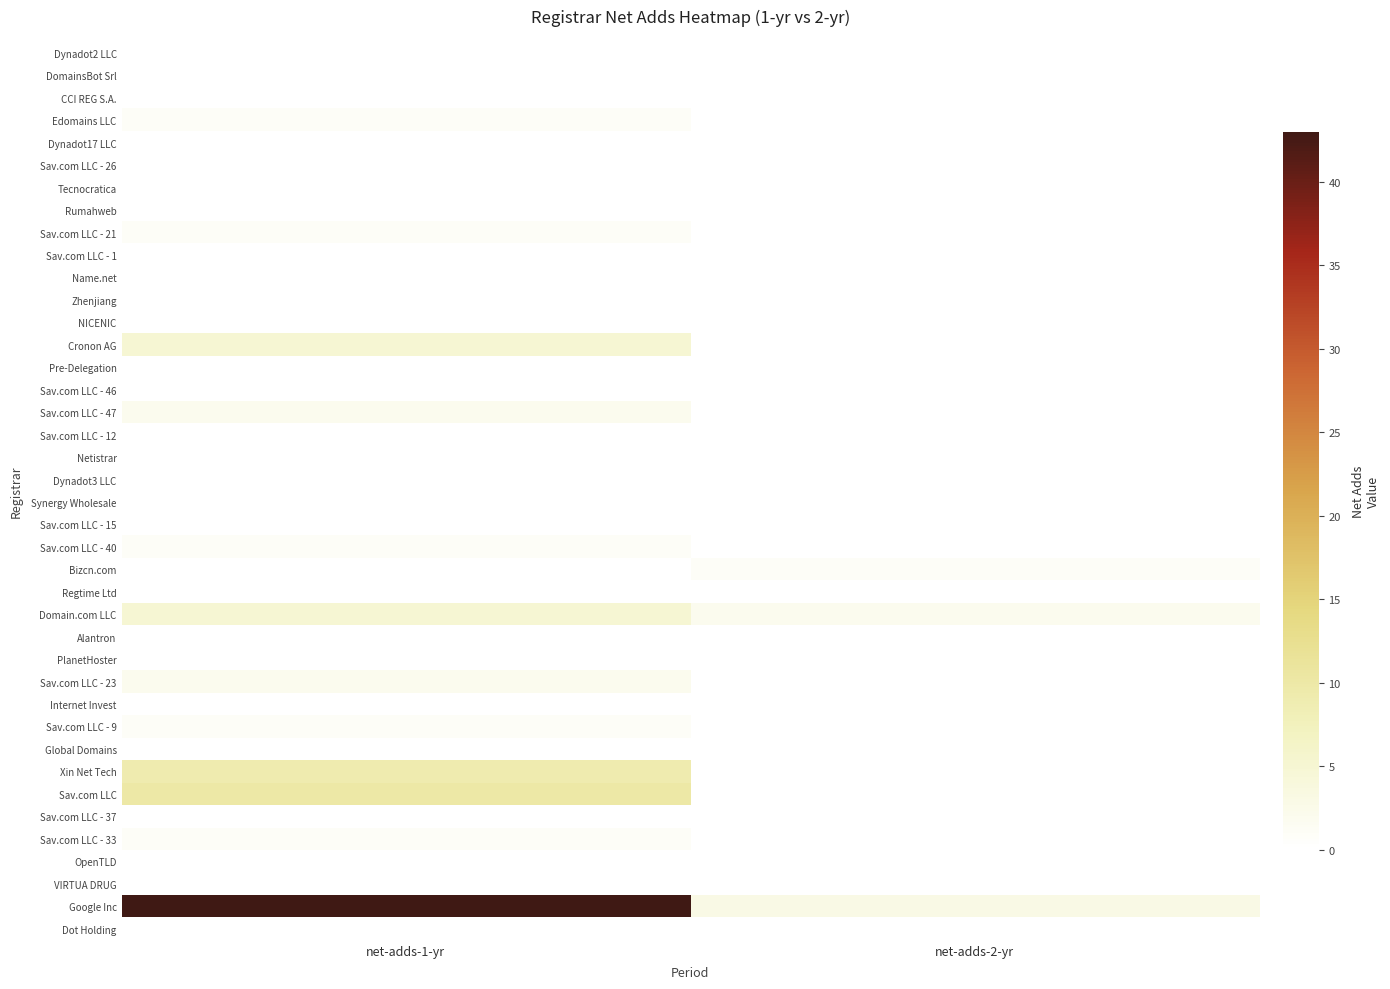

What is the total value across all series at net-adds-2-yr?

6